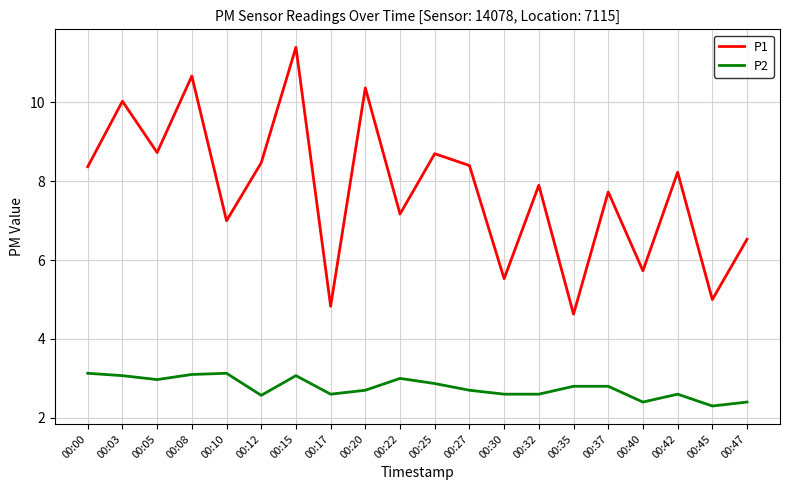

Does the chart display data point markers on the line(s)?

No